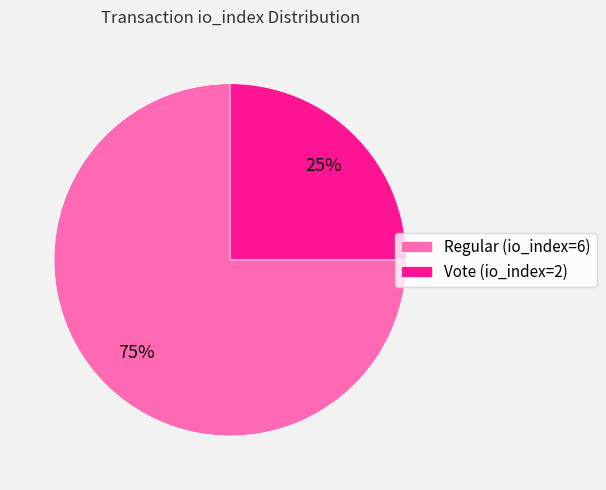

Which slice represents more than half of the pie?

Regular (io_index=6)